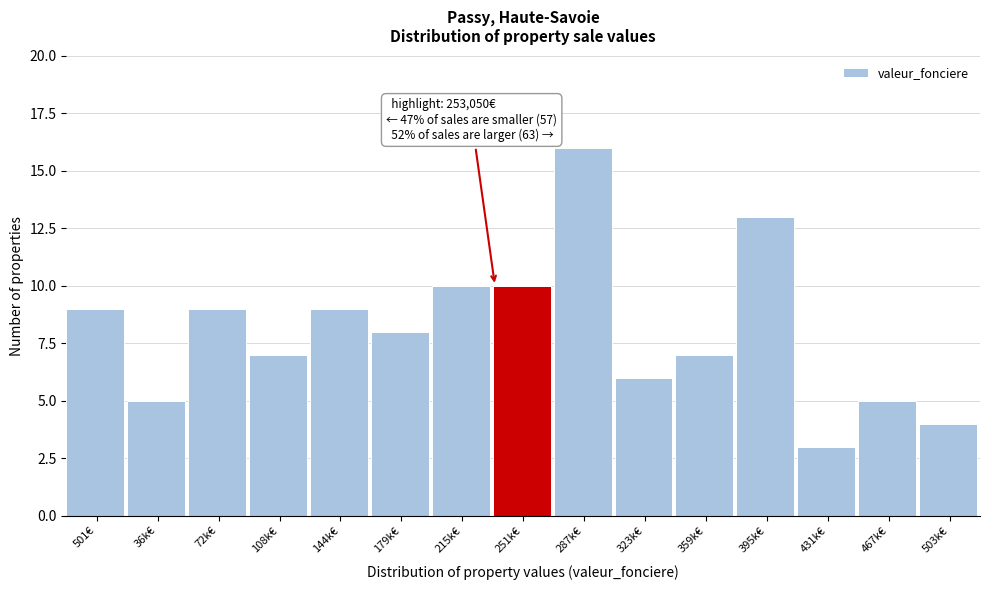

Reading left to right, extract all data points from this chart.

9	5	9	7	9	8	10	10	16	6	7	13	3	5	4